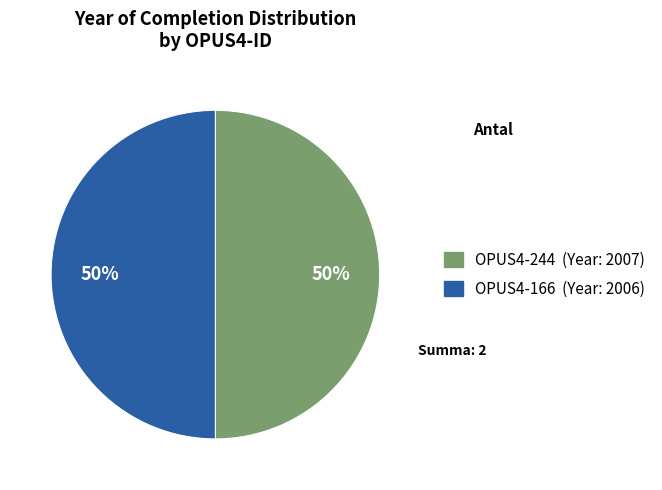

What is the ratio of the value at OPUS4-244 to the value at OPUS4-166?

1.0